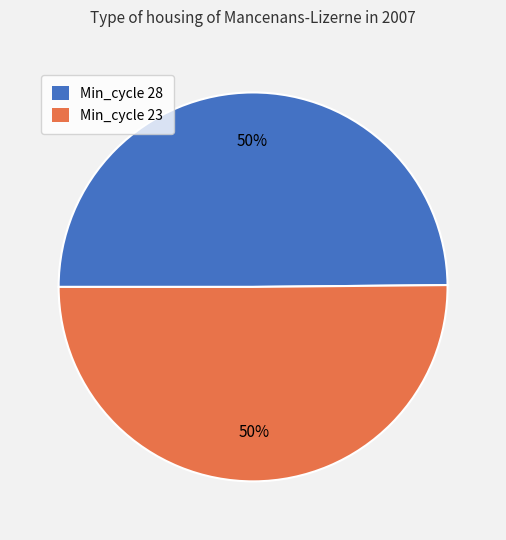

To the nearest percent, what is the average slice percentage?

50%